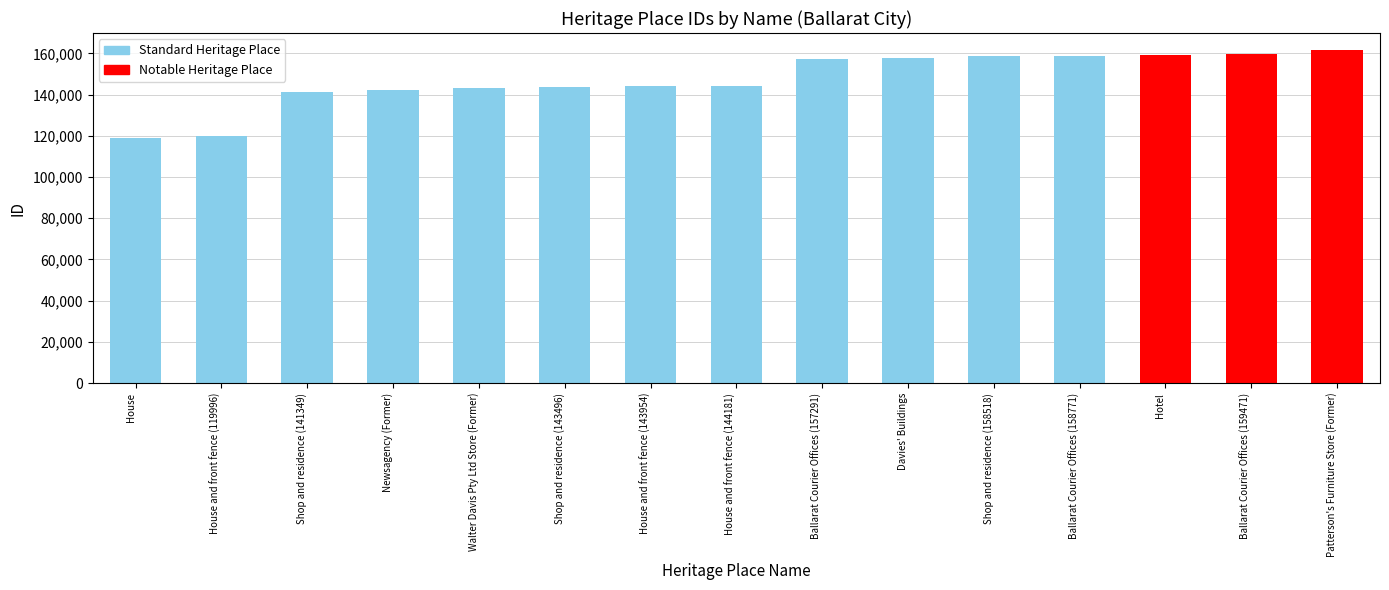

How many distinct data groups are displayed?

1